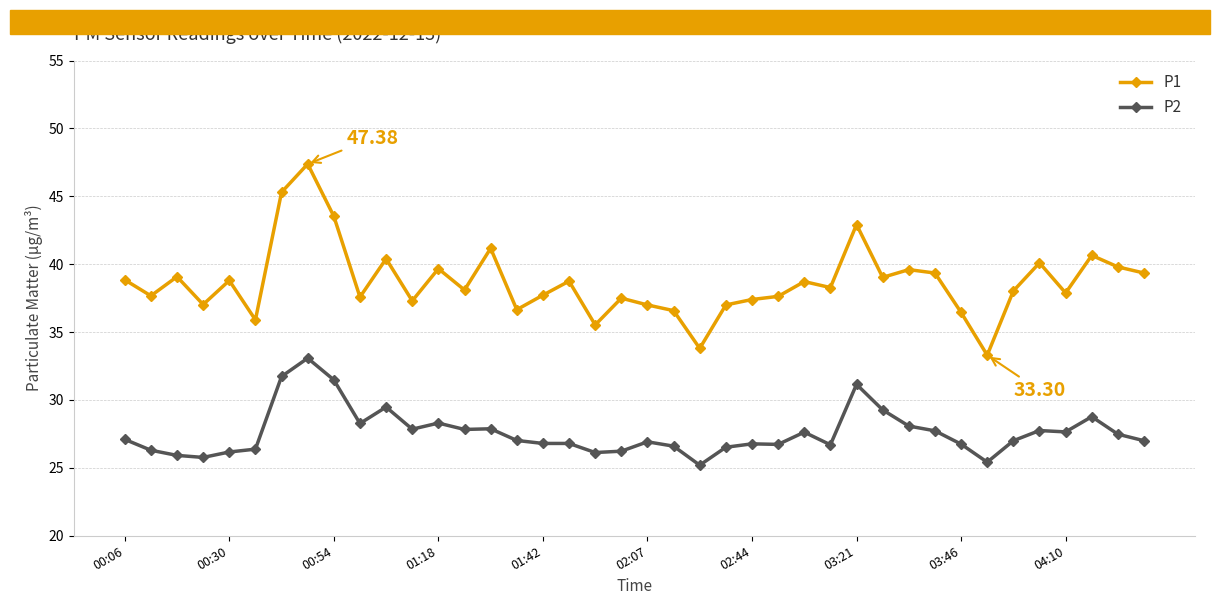

True or false: P1 has more than 2 interior local peaks.

True